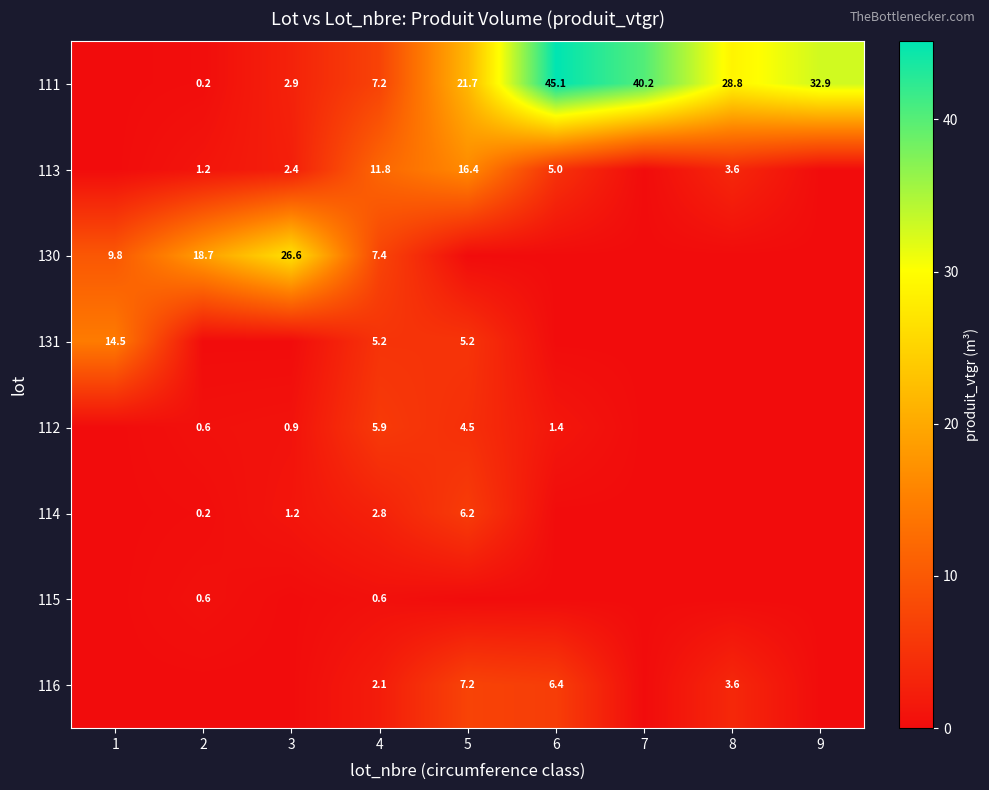

The value of 113 at 4 is 11.8. True or false?

True